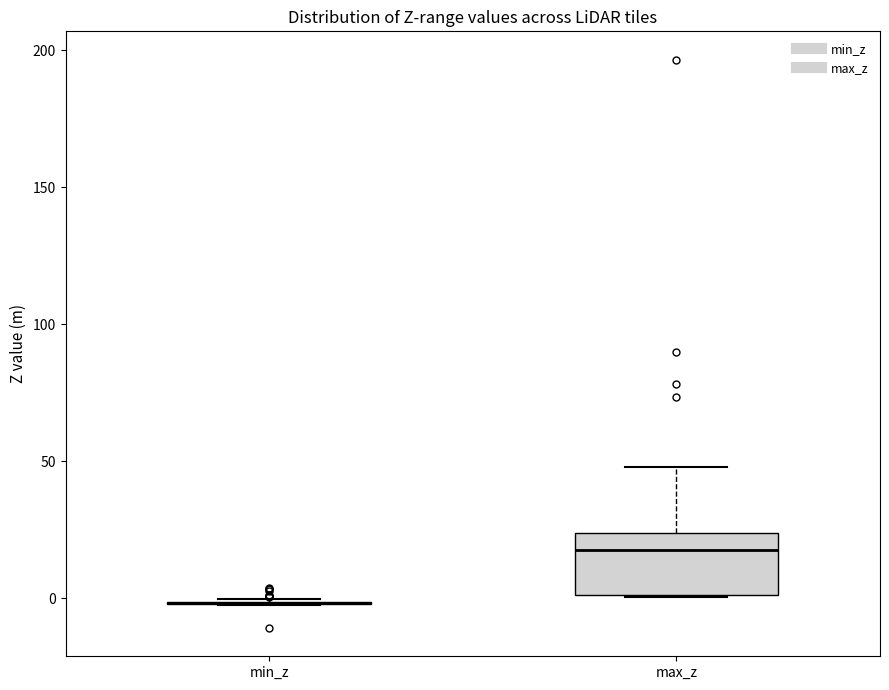

Where is the upper edge of the box for max_z on the y-axis? The values are not printed on the chart, so give them approximately, as read against the axis.

25